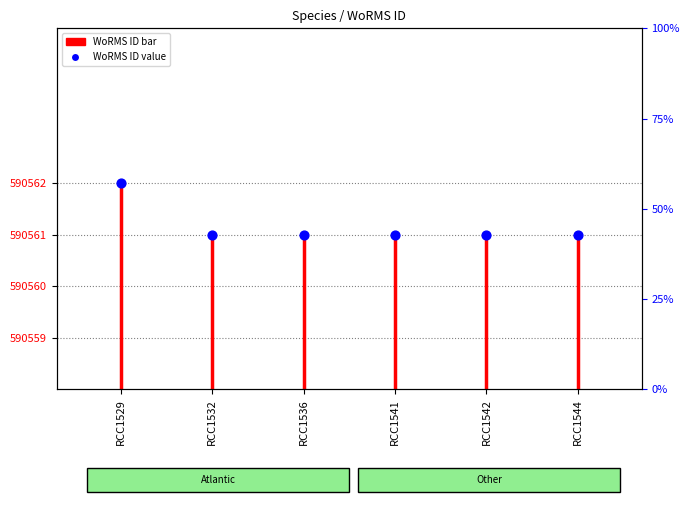

Between RCC1532 and RCC1536, which is larger?

RCC1532